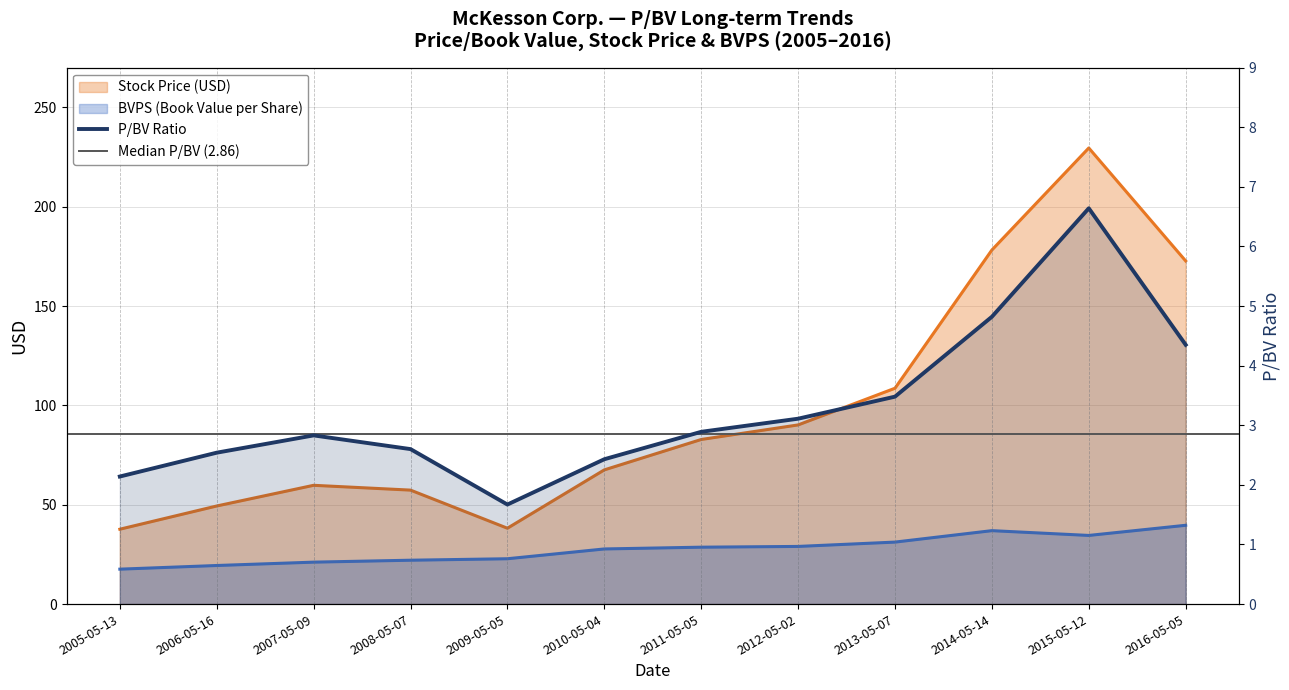

Reading left to right, transcribe all the data shown in this chart.

P/BV: 2005-05-13=2.1	2006-05-16=2.5	2007-05-09=2.8	2008-05-07=2.6	2009-05-05=1.7	2010-05-04=2.4	2011-05-05=2.9	2012-05-02=3.1	2013-05-07=3.5	2014-05-14=4.8	2015-05-12=6.6	2016-05-05=4.3
Stock Price: 2005-05-13=37.7	2006-05-16=49.4	2007-05-09=59.8	2008-05-07=57.4	2009-05-05=38.2	2010-05-04=67.5	2011-05-05=82.8	2012-05-02=90.2	2013-05-07=108.6	2014-05-14=178.2	2015-05-12=229.6	2016-05-05=172.7
BVPS: 2005-05-13=17.6	2006-05-16=19.4	2007-05-09=21.1	2008-05-07=22.1	2009-05-05=22.8	2010-05-04=27.8	2011-05-05=28.6	2012-05-02=29.0	2013-05-07=31.2	2014-05-14=37.0	2015-05-12=34.5	2016-05-05=39.7